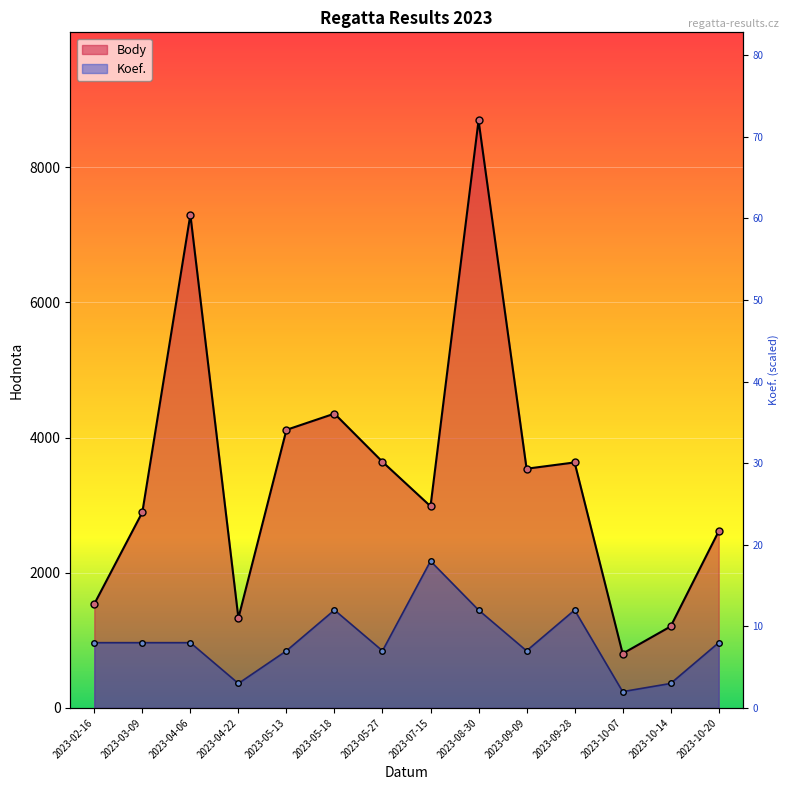

Is it true that Body equals 3641.0 at 2023-05-27?

True